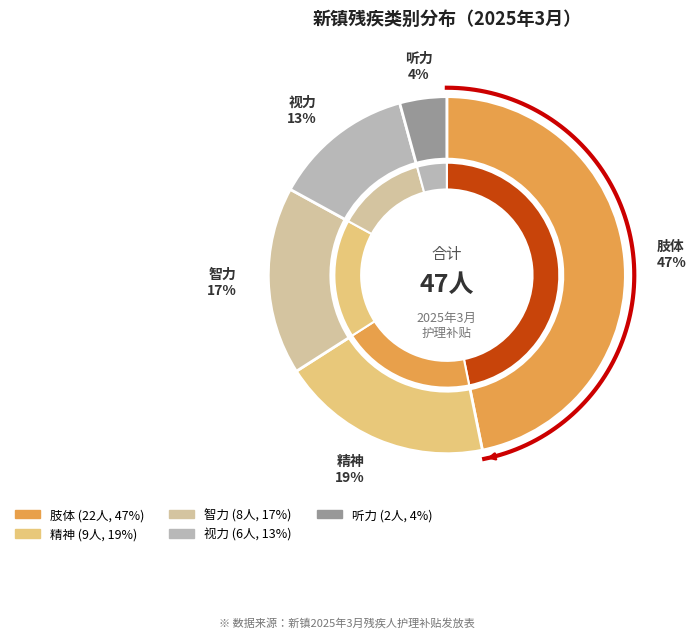

To the nearest percent, what is the average slice percentage?

20%